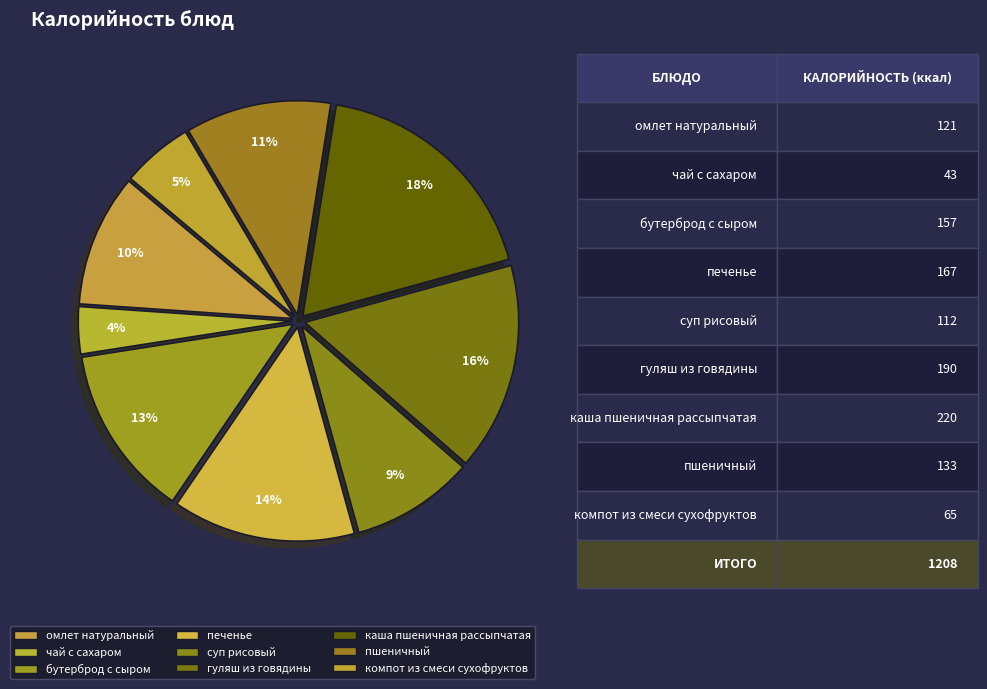

Which category has the smallest portion of the pie?

чай с сахаром